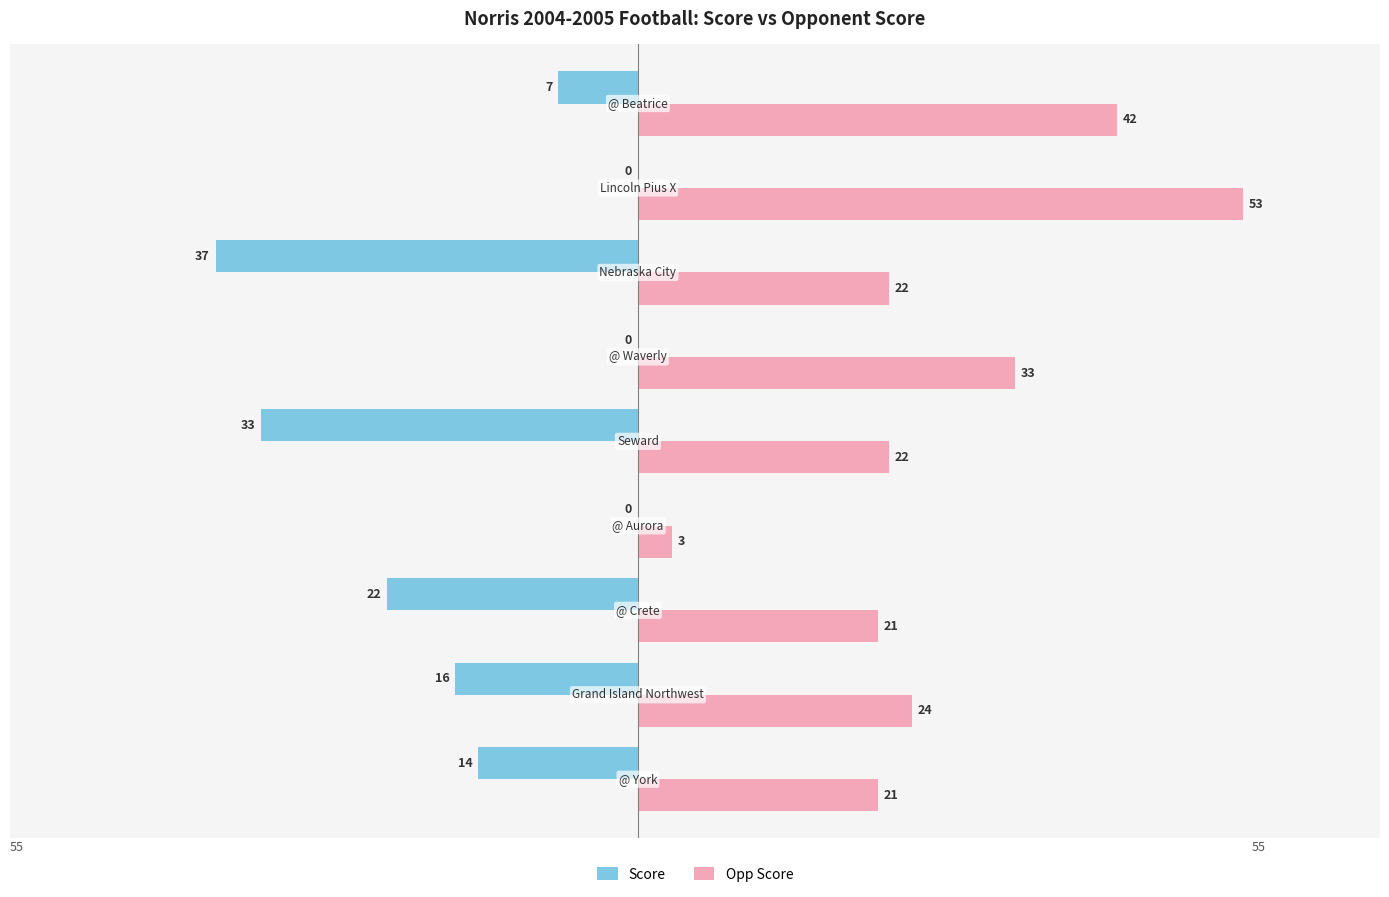

What is the greatest value displayed?

53